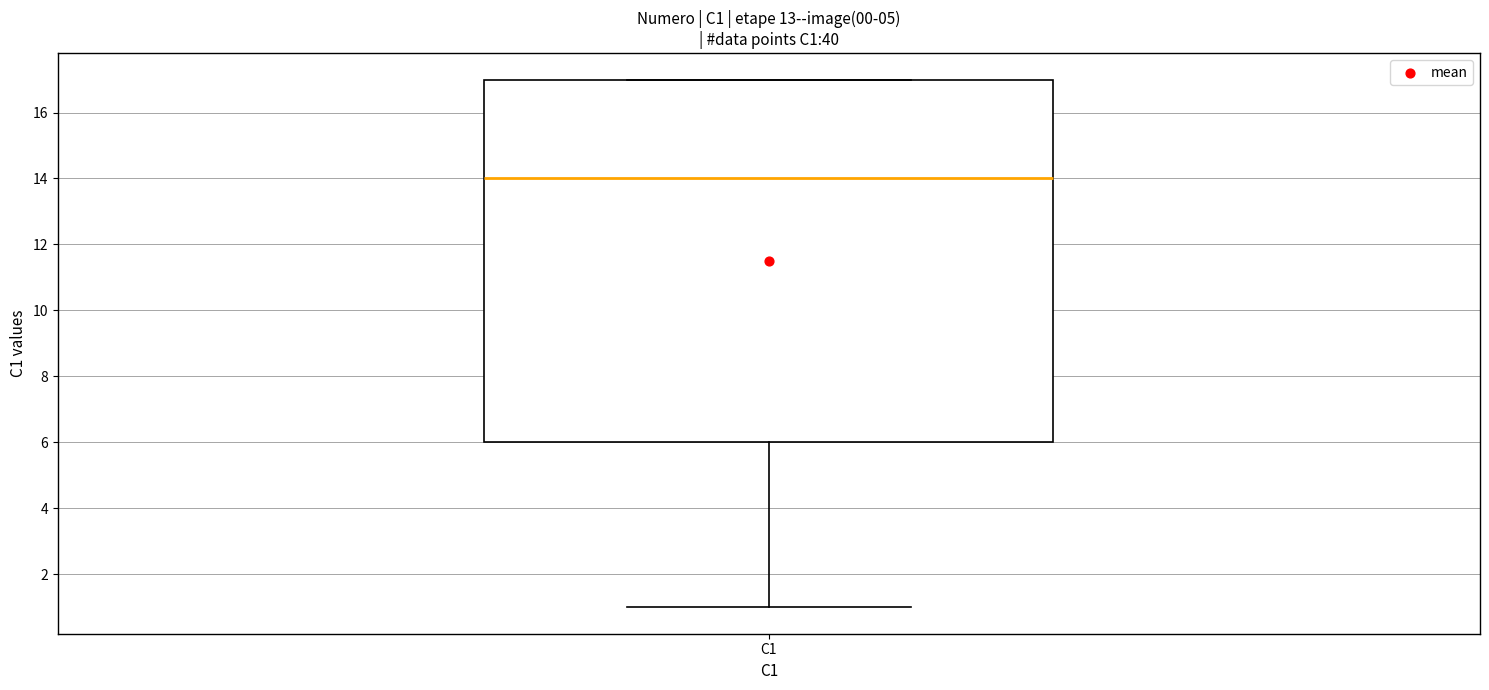

Transcribe this box plot: give where the median line is, the range the box spans, and where the two whiskers end, as read against the y-axis. The values are not printed on the chart, so give them approximately, as read against the axis.

median 14, box 6 to 17, whiskers 1 to 17